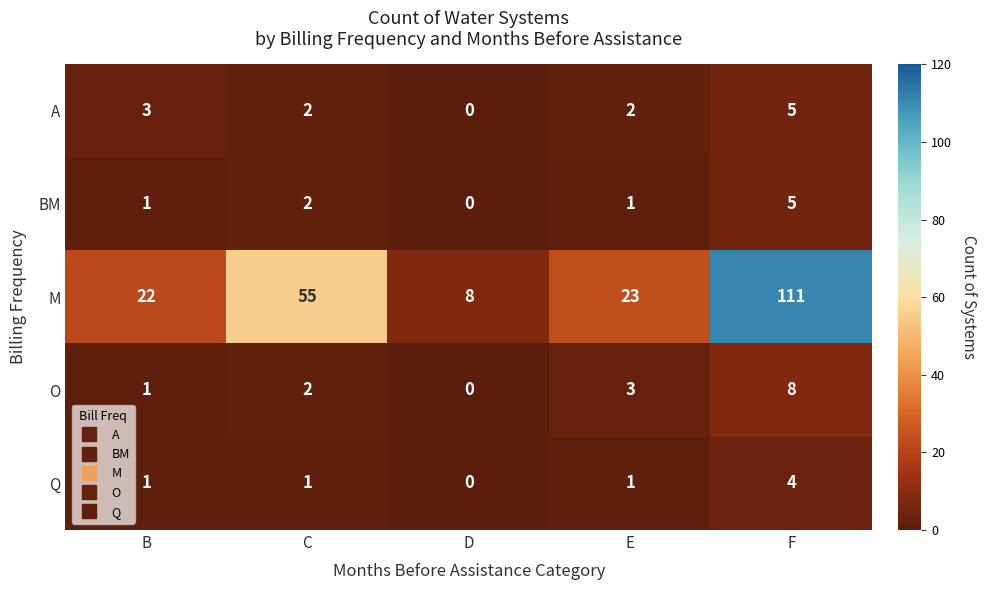

Which series has the widest spread of values?

M